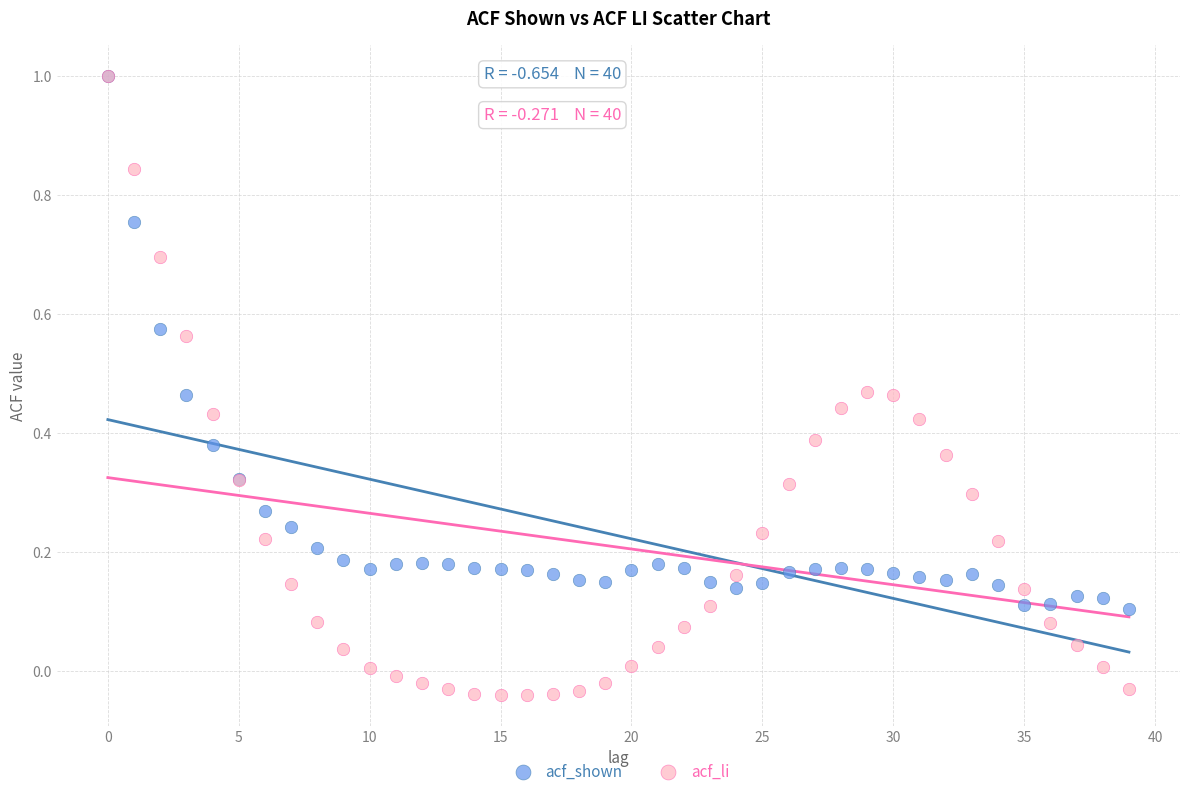

Which series has the widest spread of Y values?

acf_li